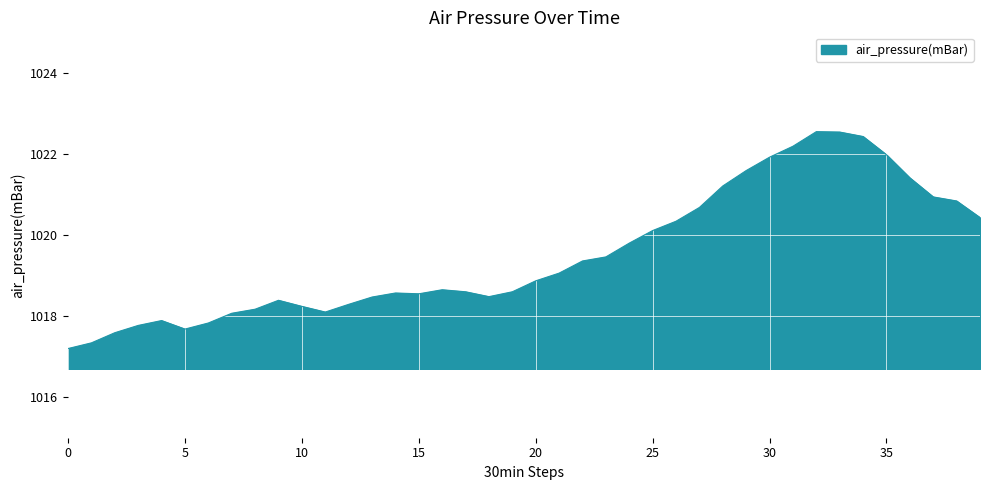

What is the sum of all values?

40780.2